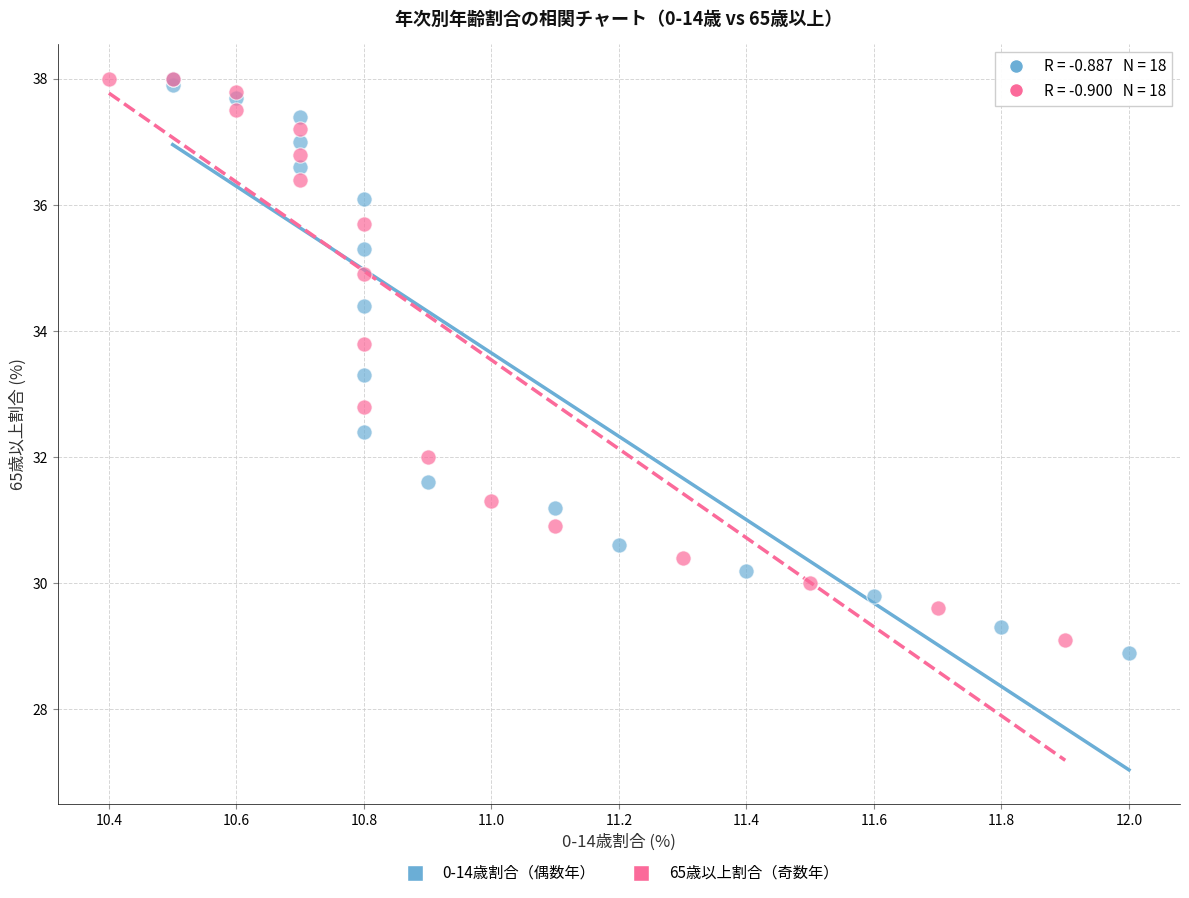

Which series has the widest spread of Y values?

0-14歳割合（偶数年）